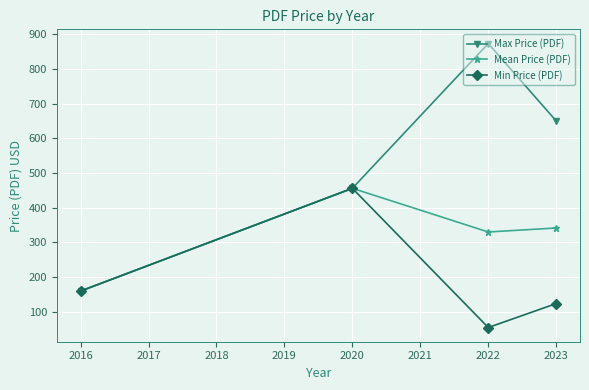

Rank the categories by Min Price (PDF) value from lowest to highest.

2022, 2023, 2016, 2020